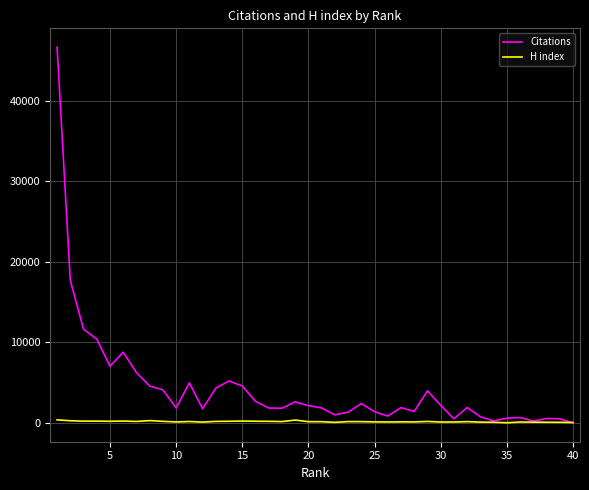

Rank the series by their maximum value, from highest to lowest.

Citations, H index